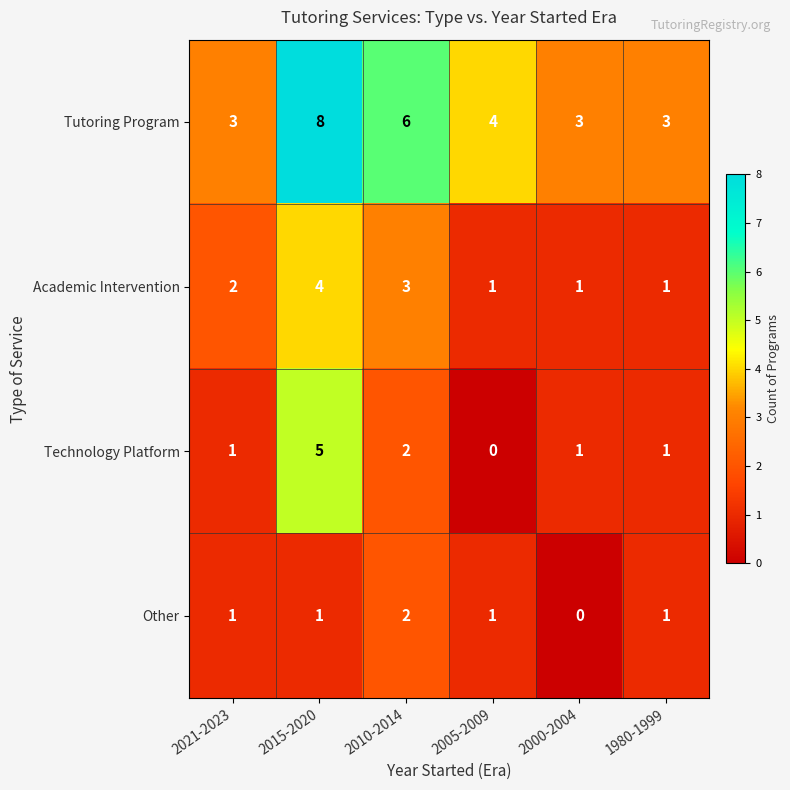

What is the total value across all series at 2021-2023?

7